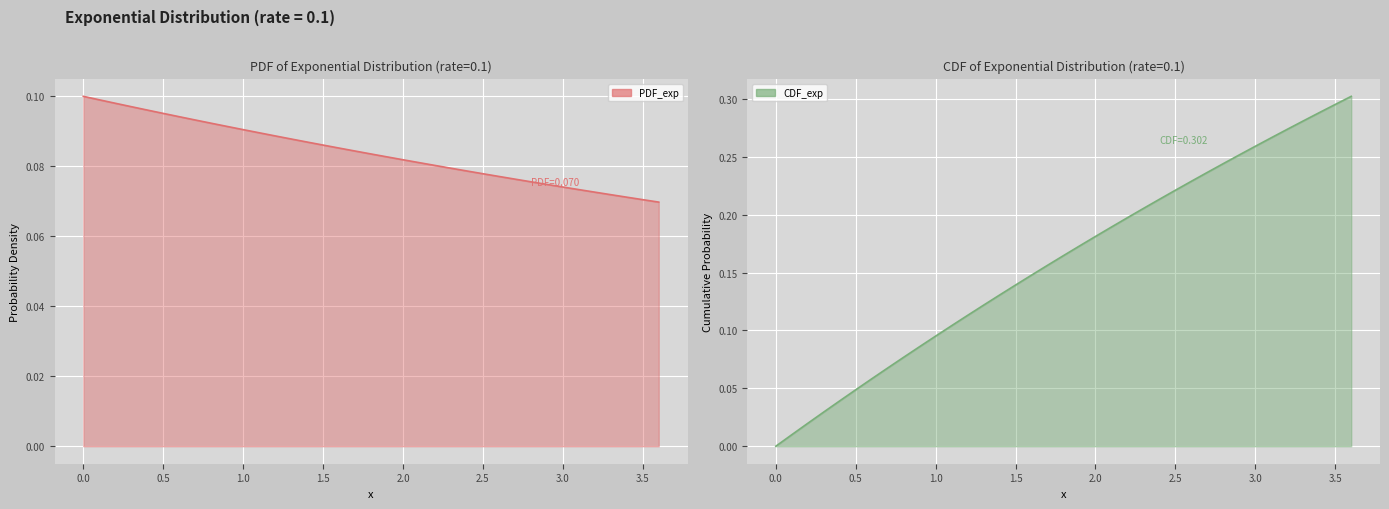

What is the maximum value shown in the chart?

0.3